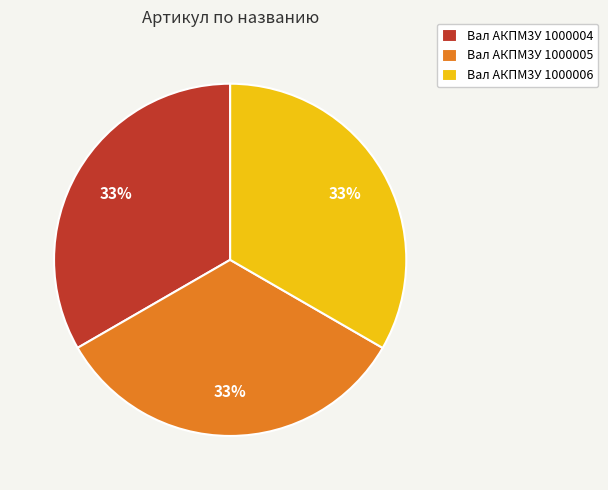

To the nearest percent, what is the combined percentage of Вал АКПМ3У 1000006 and Вал АКПМ3У 1000005?

67%